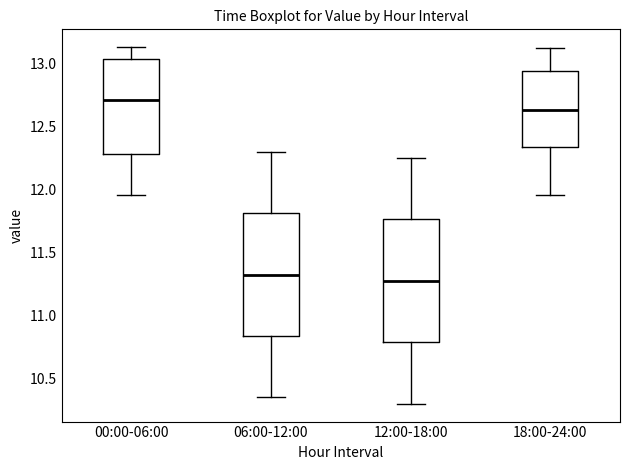

Reading left to right, read every box against the y-axis: the position of its median line, the range the box covers, and the ends of its whiskers. The values are not printed on the chart, so give them approximately, as read against the axis.

00:00-06:00: median 12.70, box 12.30 to 13.05, whiskers 11.95 to 13.15
06:00-12:00: median 11.35, box 10.85 to 11.80, whiskers 10.35 to 12.30
12:00-18:00: median 11.30, box 10.80 to 11.75, whiskers 10.30 to 12.25
18:00-24:00: median 12.65, box 12.35 to 12.95, whiskers 11.95 to 13.10